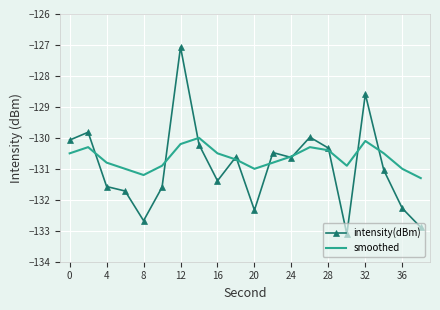

List the series in order of their peak value, lowest first.

smoothed, intensity(dBm)